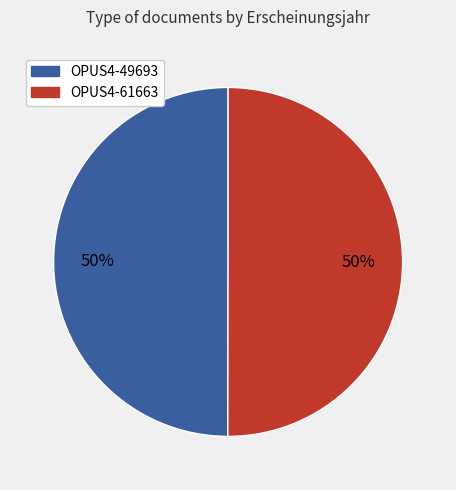

Approximately how many times larger is the value at OPUS4-49693 compared to OPUS4-61663?

1.0